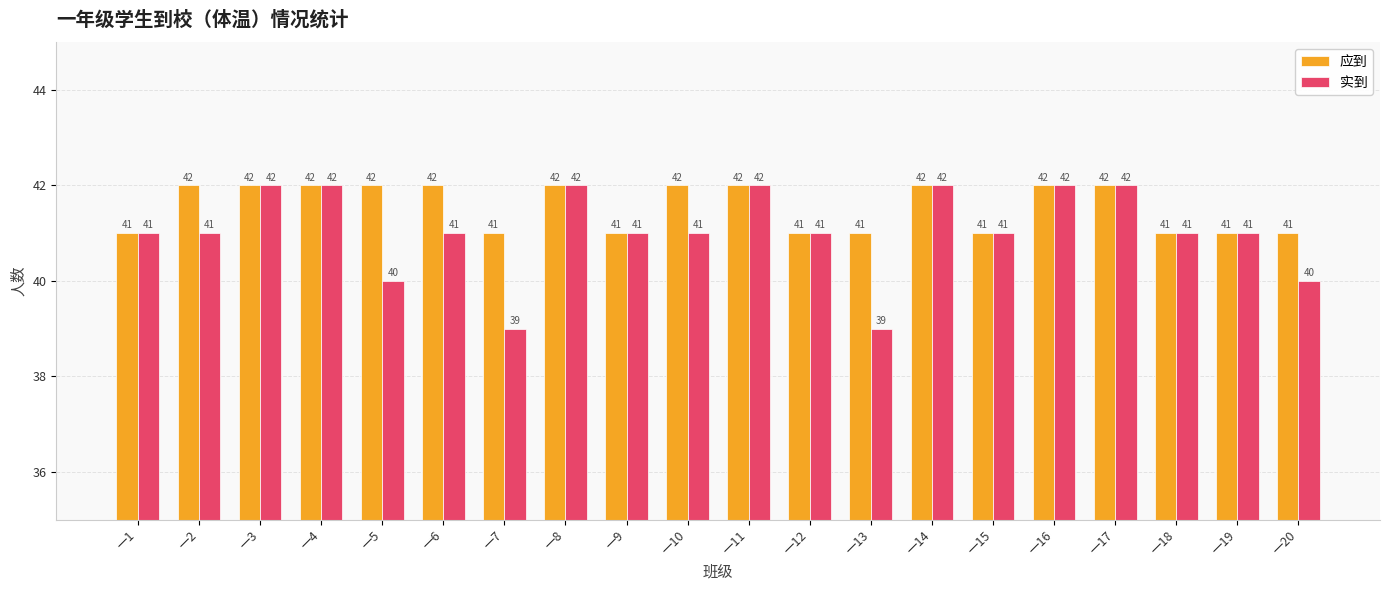

What is the approximate value of 应到 at 一15?

41